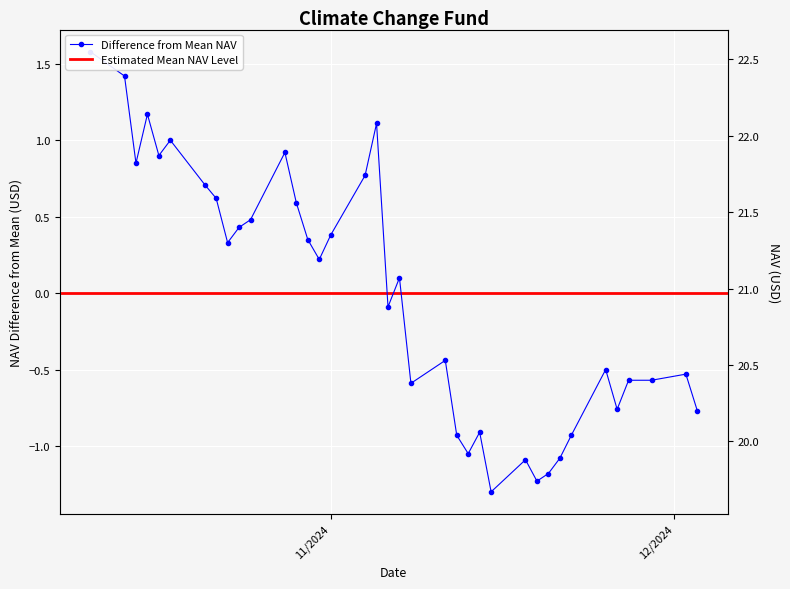

What is the smallest value displayed?

-1.3